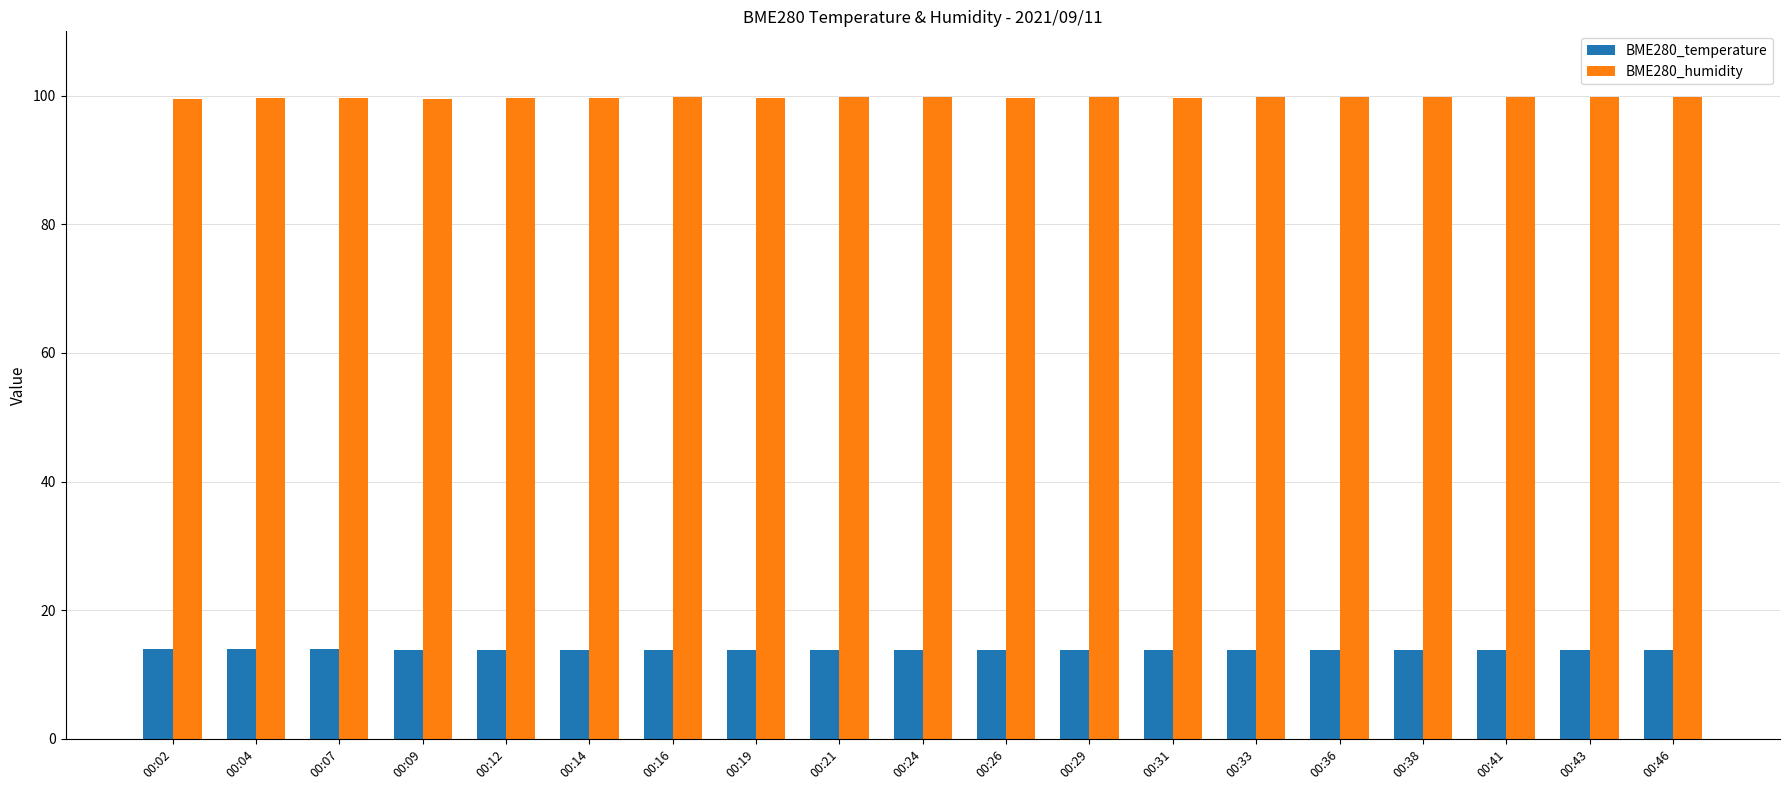

What is the minimum value shown in the chart?

13.8